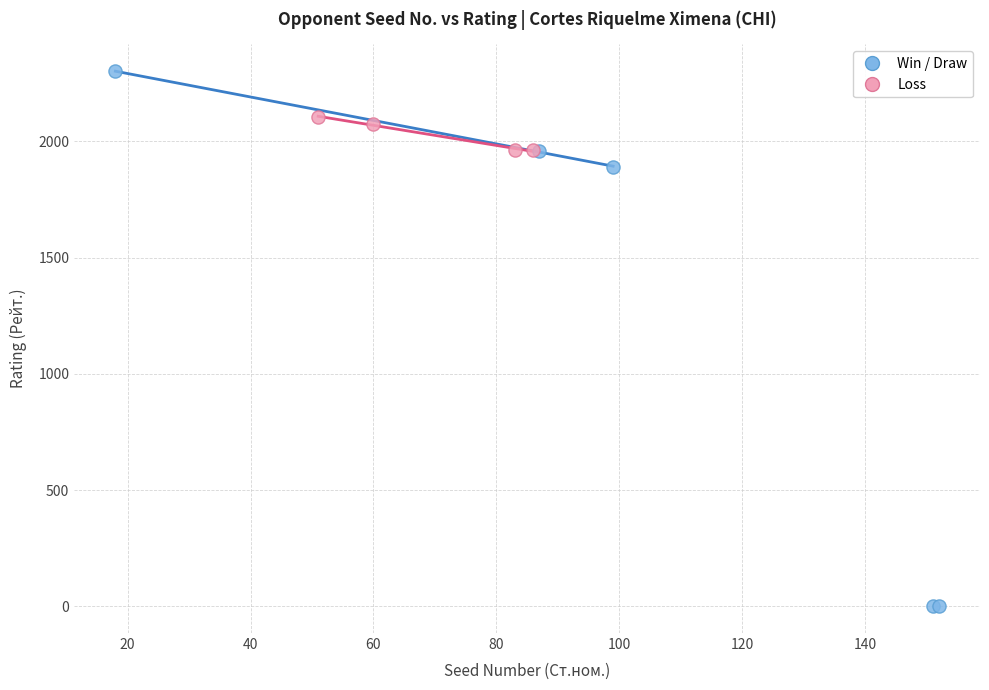

Which series reaches the maximum Y coordinate?

Win / Draw